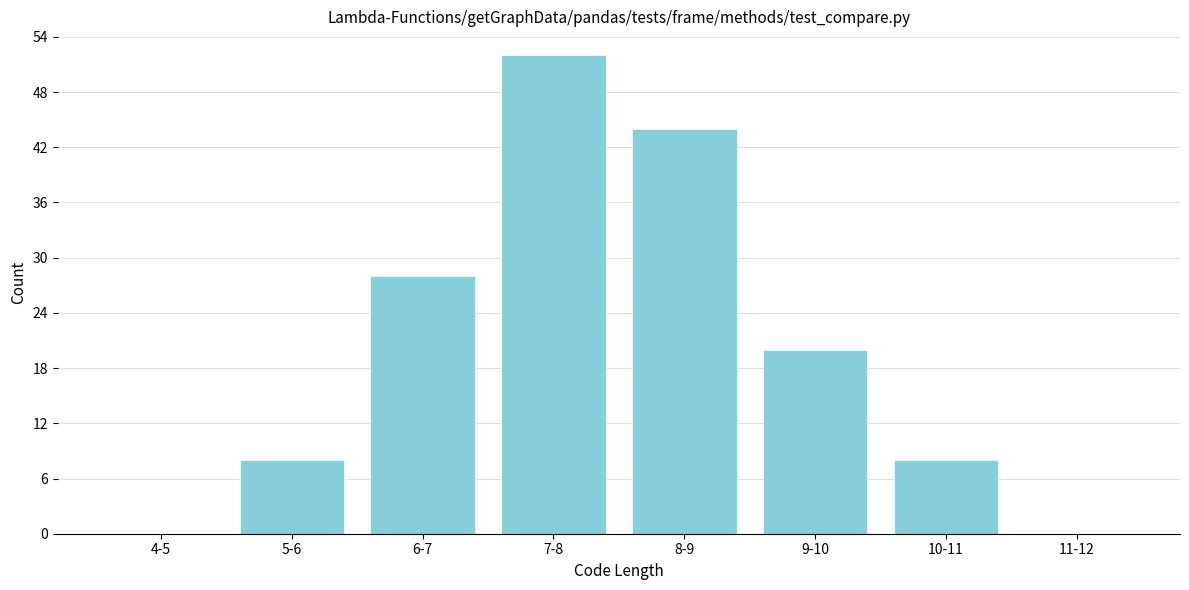

Reading left to right, extract all data points from this chart.

4-5=0	5-6=8	6-7=28	7-8=52	8-9=44	9-10=20	10-11=8	11-12=0